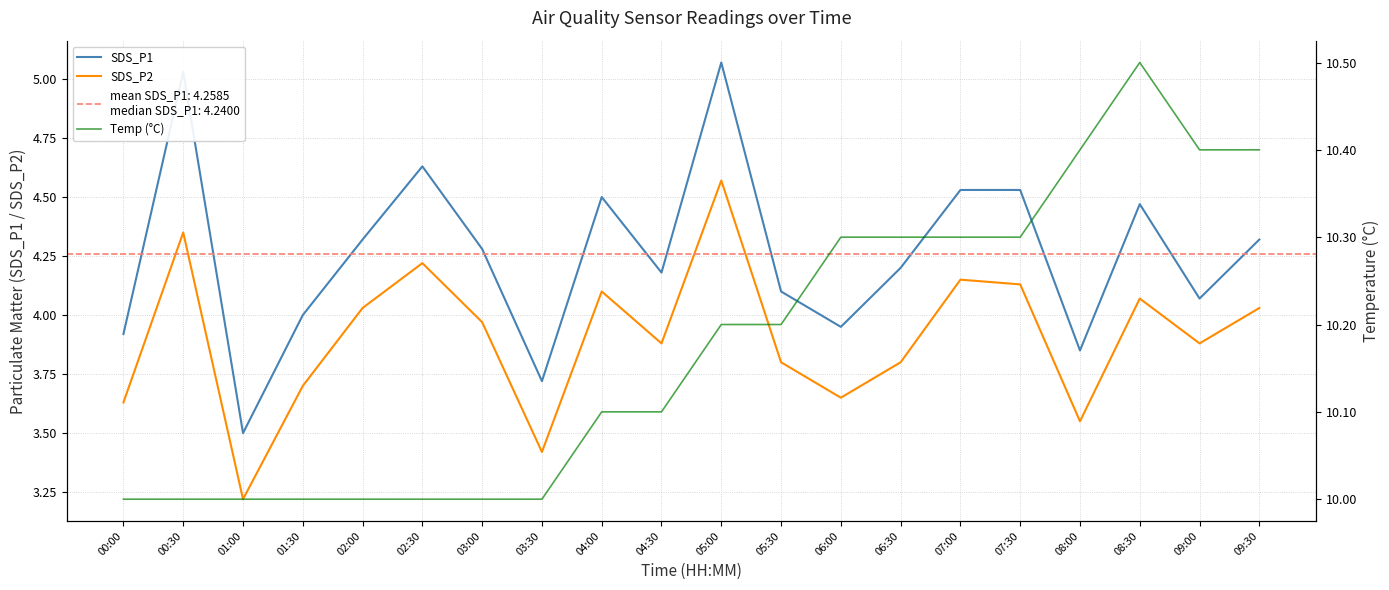

How many interior local peaks does the SDS_P2 series have?

6